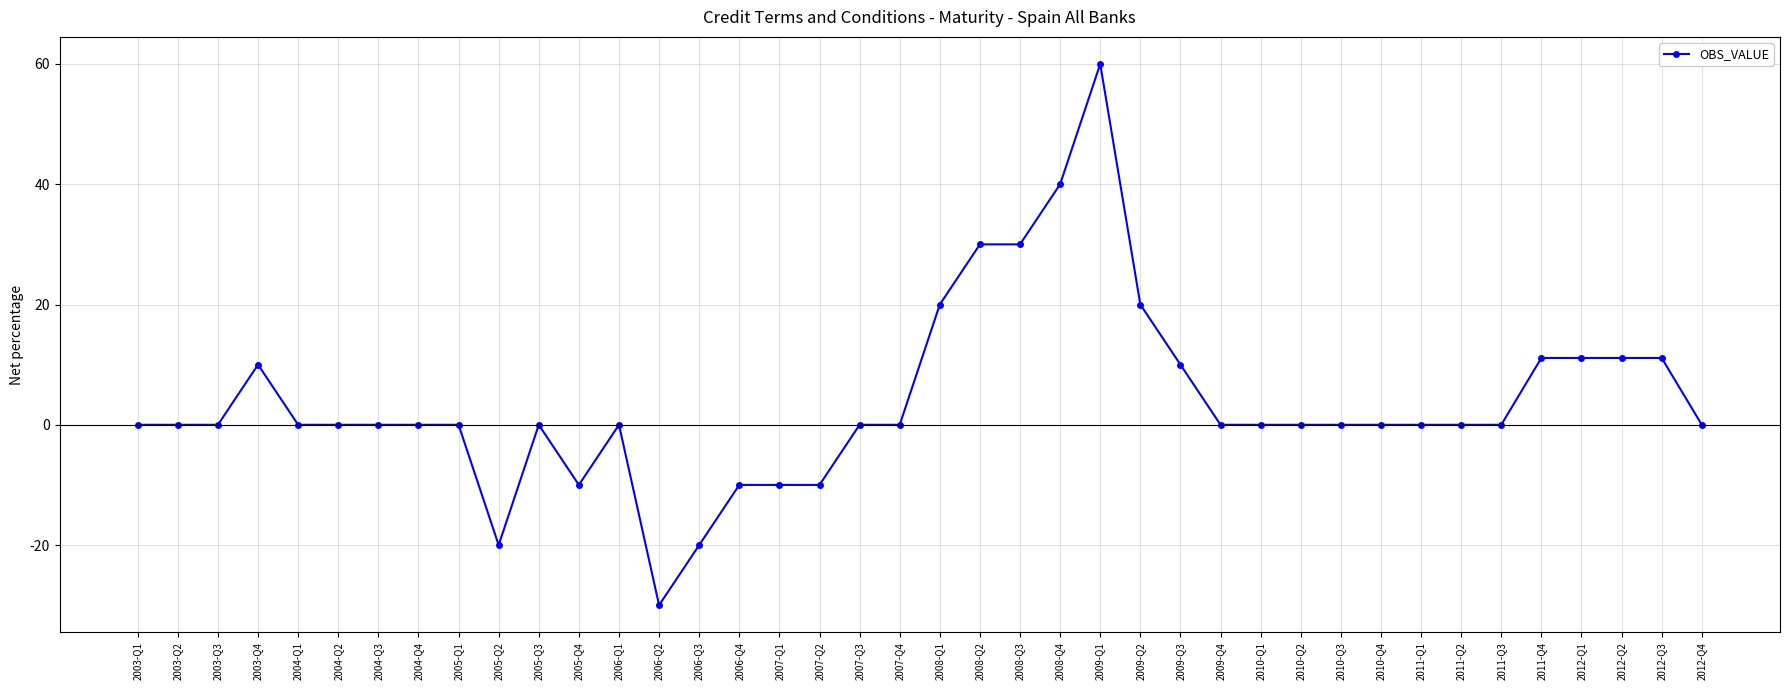

What is the sum of the values at 2003-Q1 and 2011-Q4?

11.1